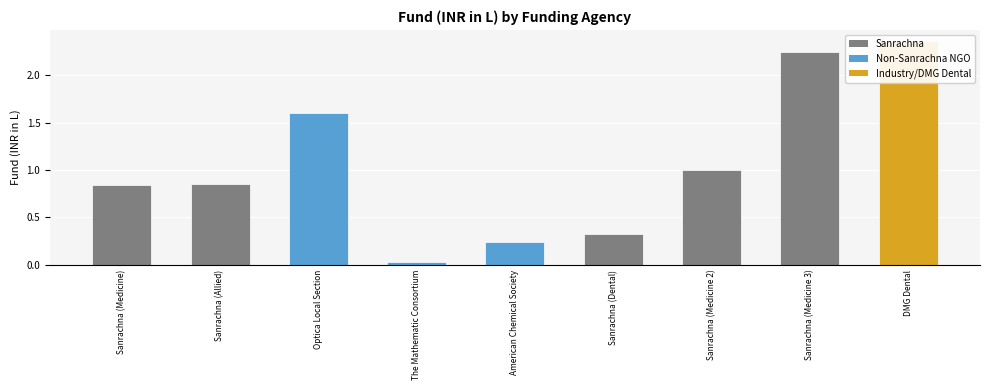

Is it true that the value at Sanrachna (Allied) is 0.8?

True